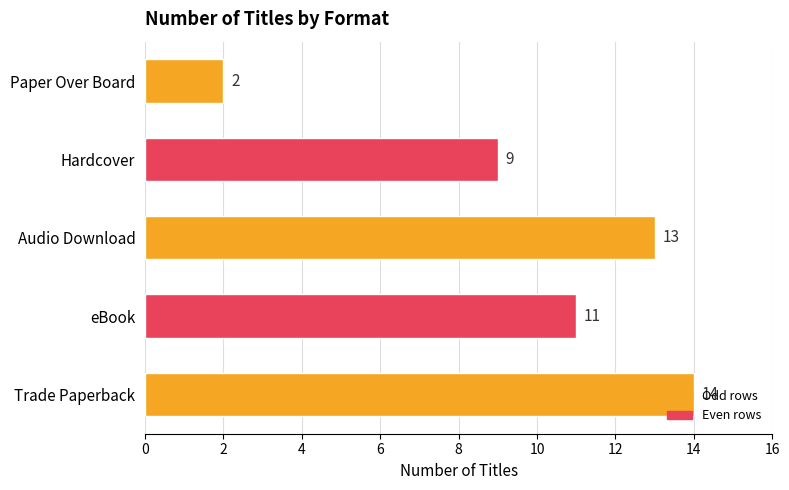

What is the maximum value shown in the chart?

14